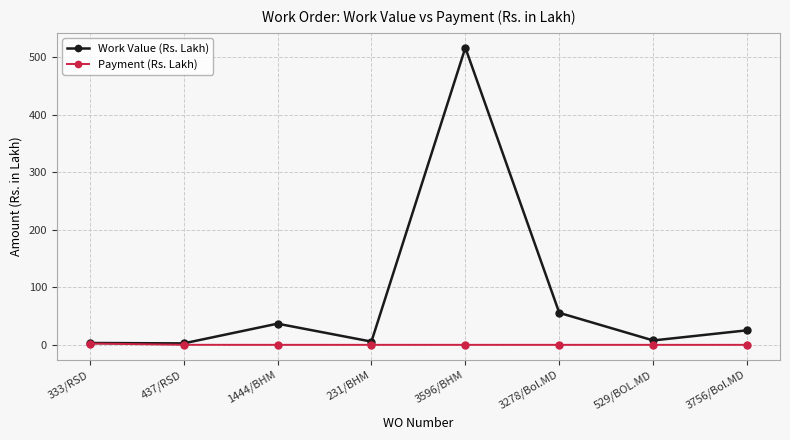

At which label is Work Value (Rs. Lakh) closest to 259?

3278/Bol.MD